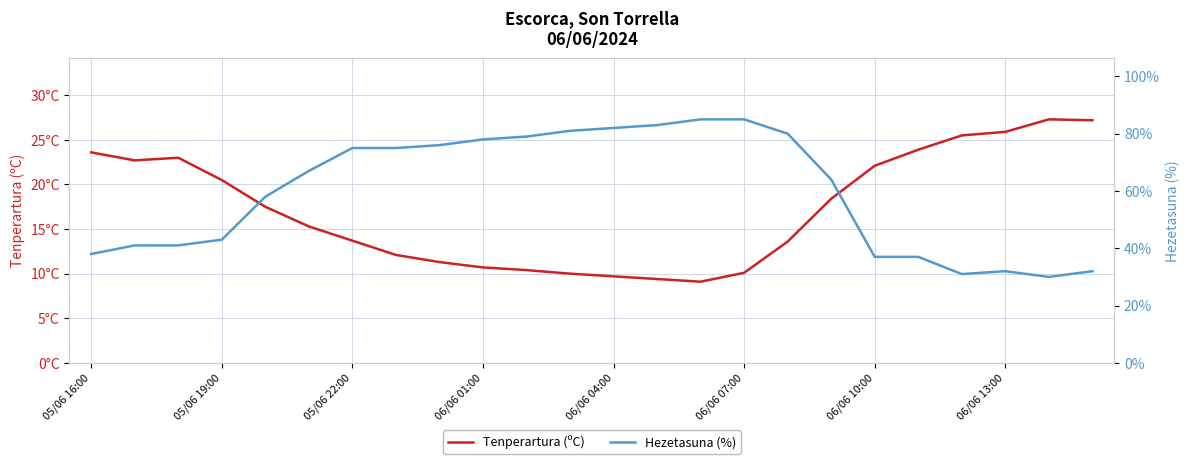

How many data points does each series have?

24